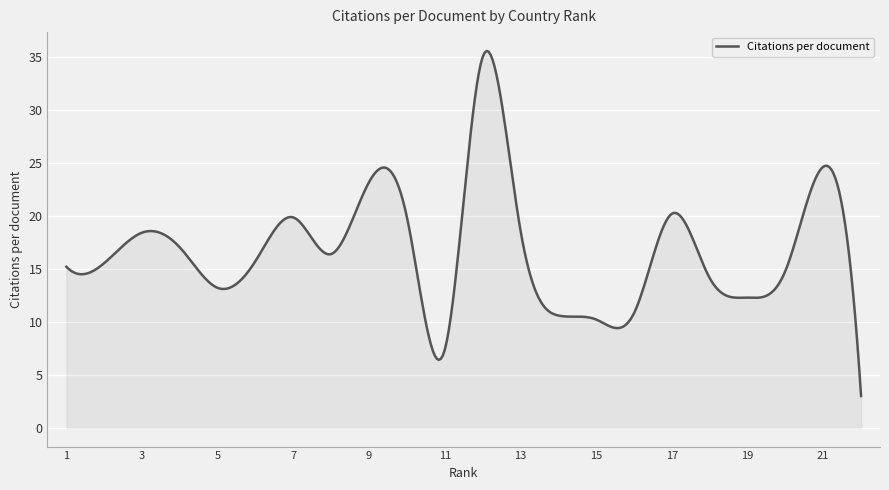

What is the greatest value displayed?

35.6